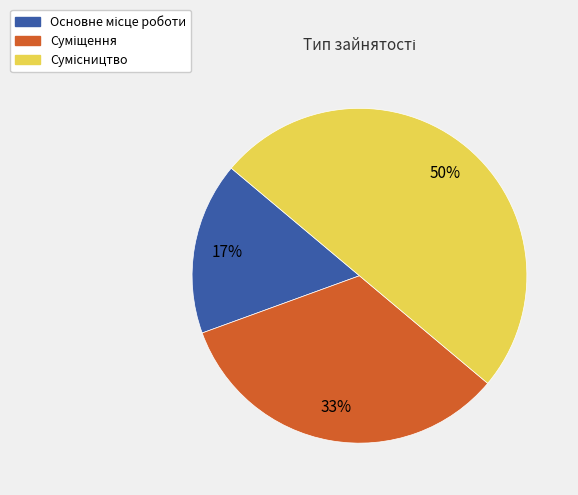

To the nearest percent, what is the difference between the largest and smallest slice percentages?

33%